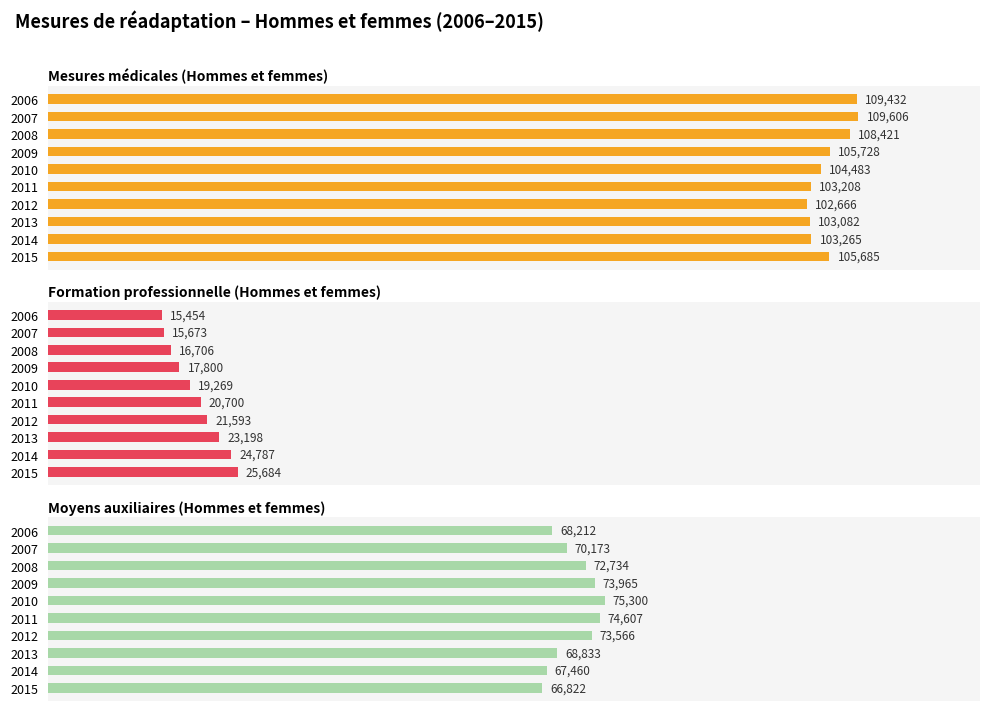

How many bars are there in each group?

3